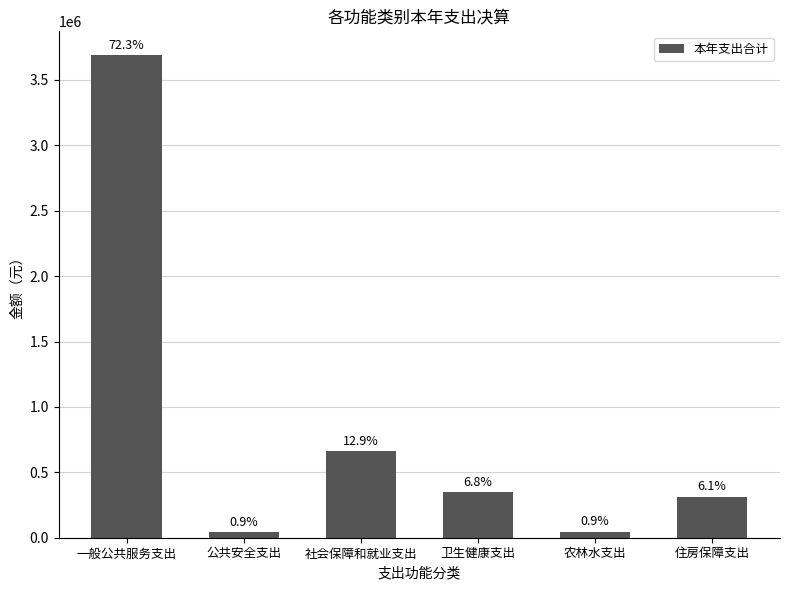

What is the label of the 6th bar from the left?

住房保障支出